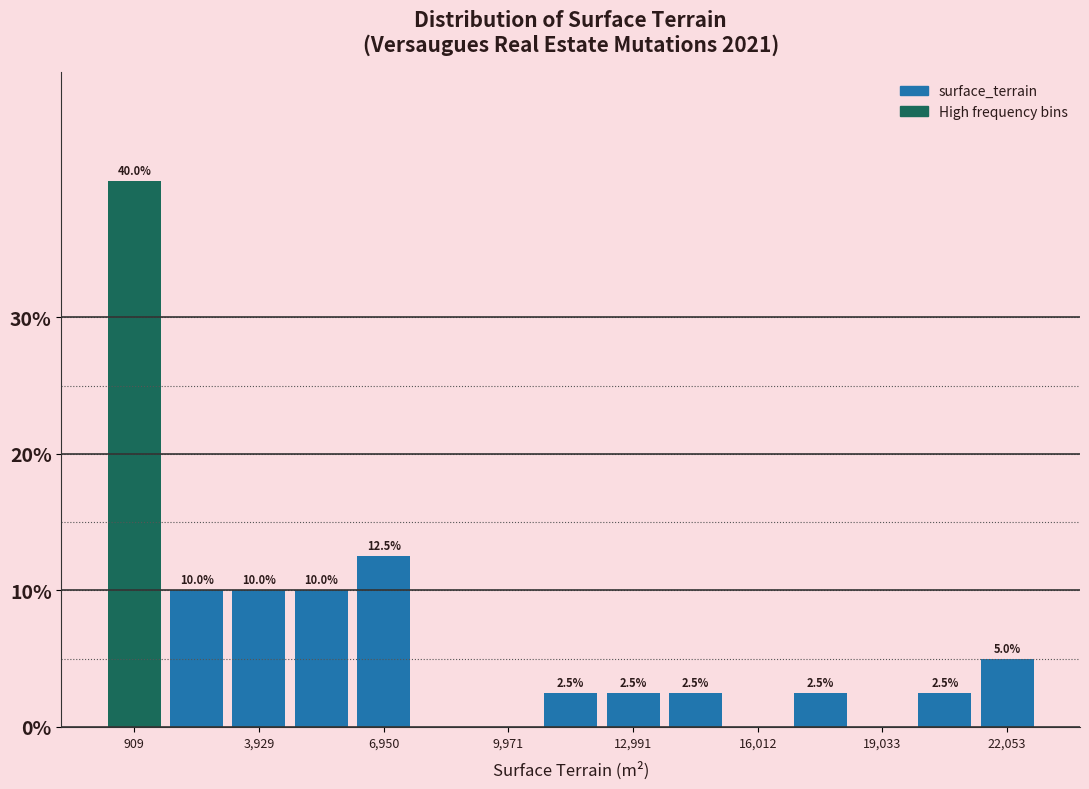

Read against the x-axis, roughly where is the centre of the tallest bar?

1000